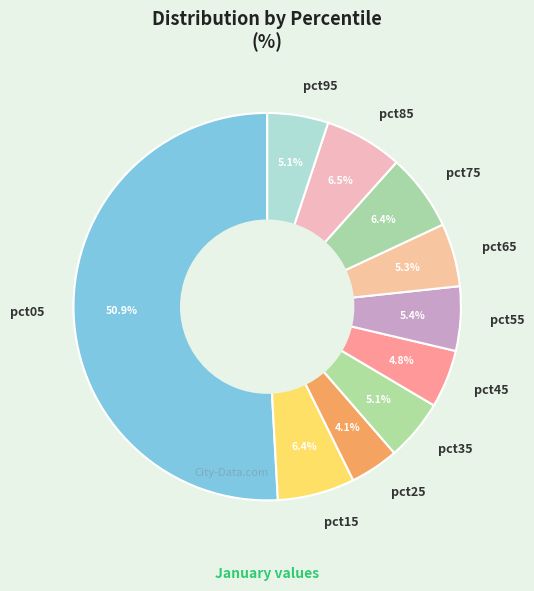

Which slice is the smallest?

pct25